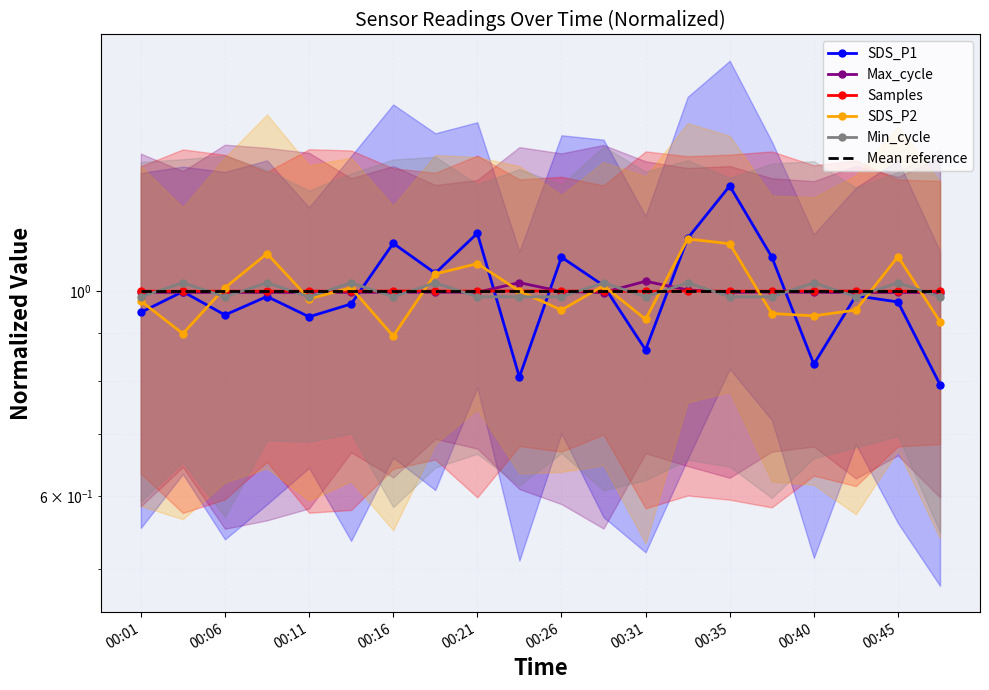

List the series in order of their peak value, lowest first.

Mean reference, Samples, Min_cycle, Max_cycle, SDS_P2, SDS_P1